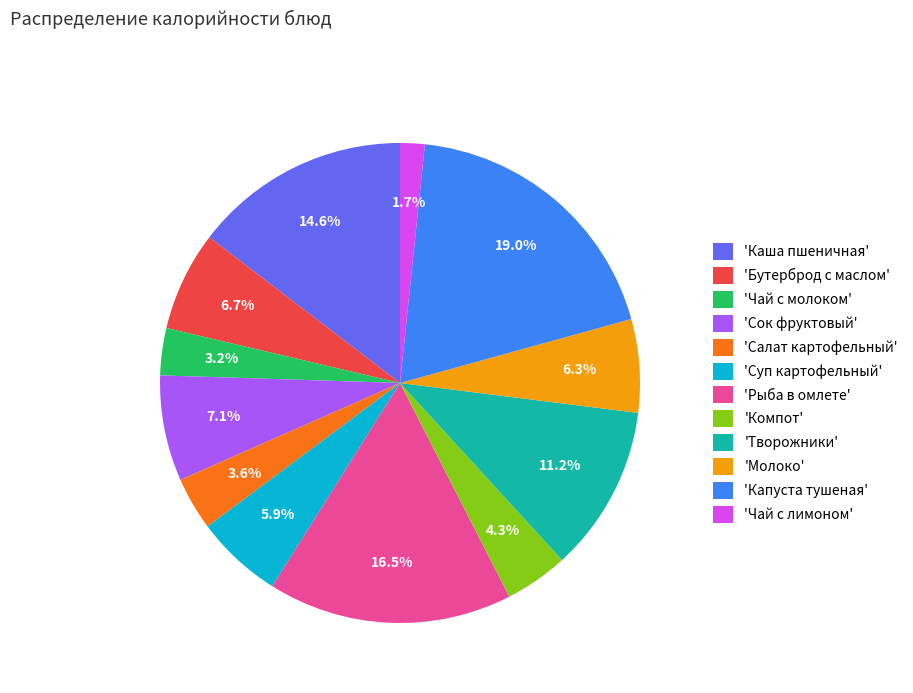

Approximately how many times larger is the value at 'Суп картофельный' compared to 'Молоко'?

0.9